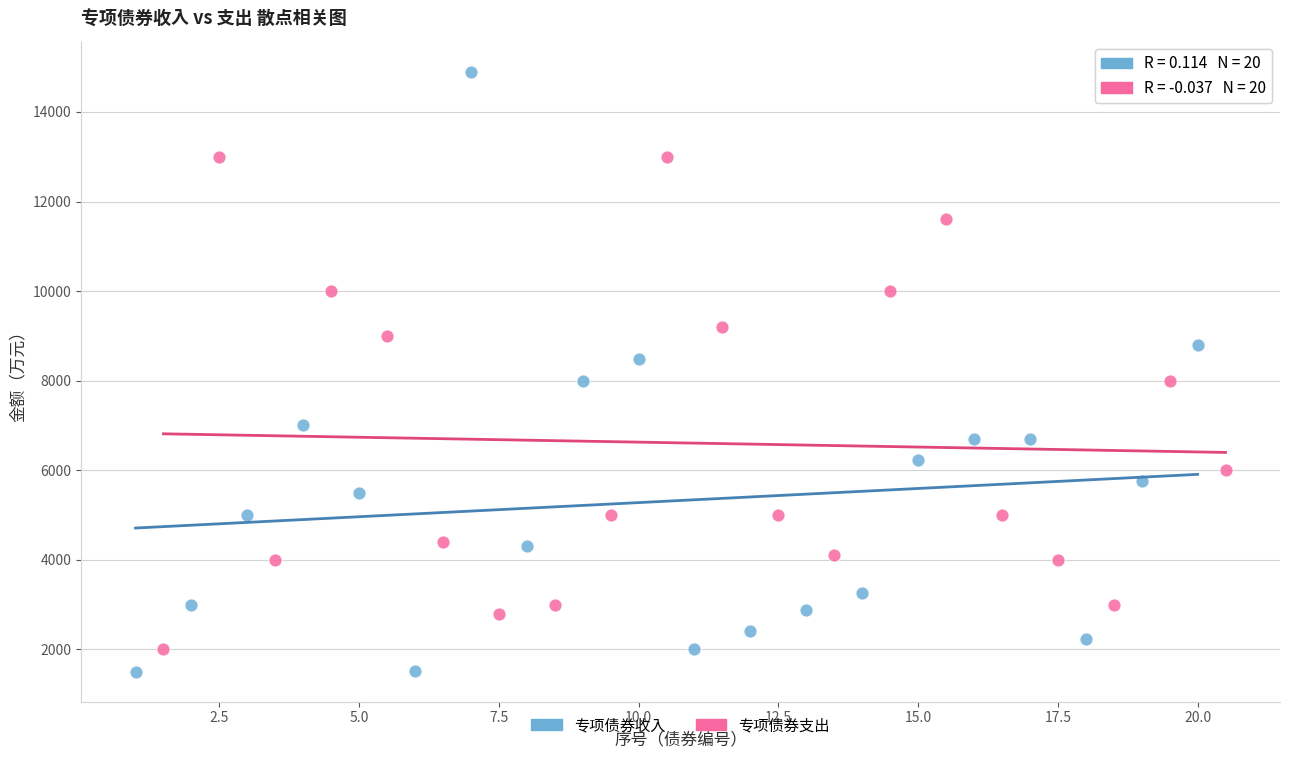

Which series contains the highest Y value?

专项债券收入